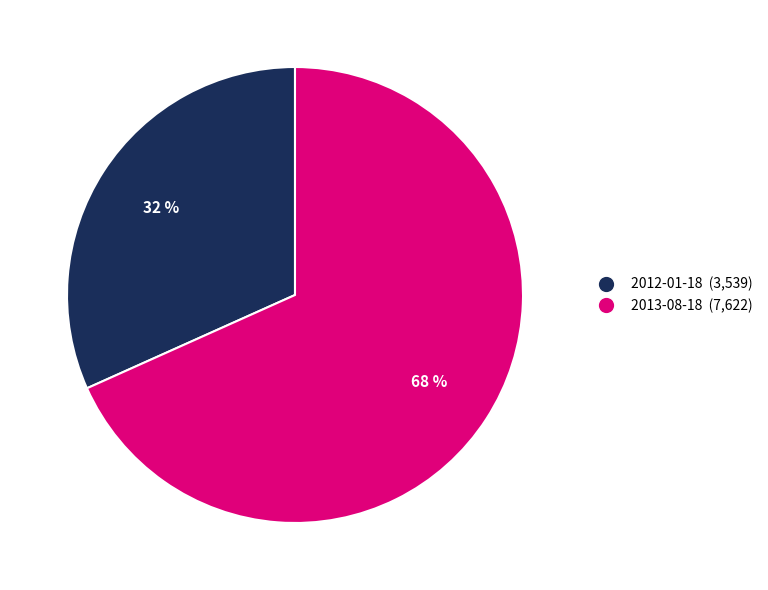

Is the sum of 2012-01-18 and 2013-08-18 greater than half?

Yes